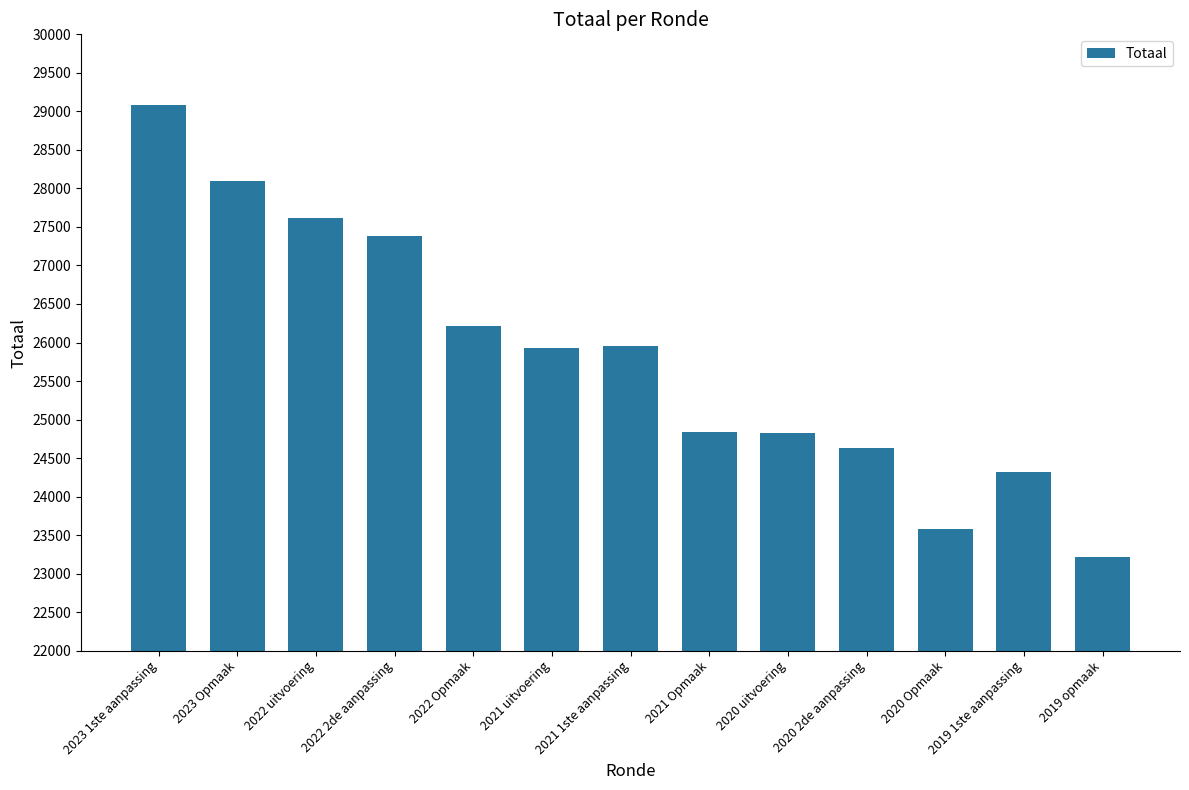

Are the bars horizontal?

No